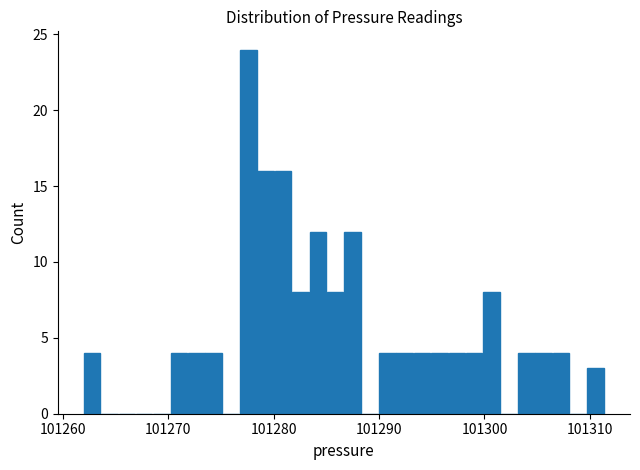

Read against the x-axis, roughly where is the centre of the tallest bar?

101278